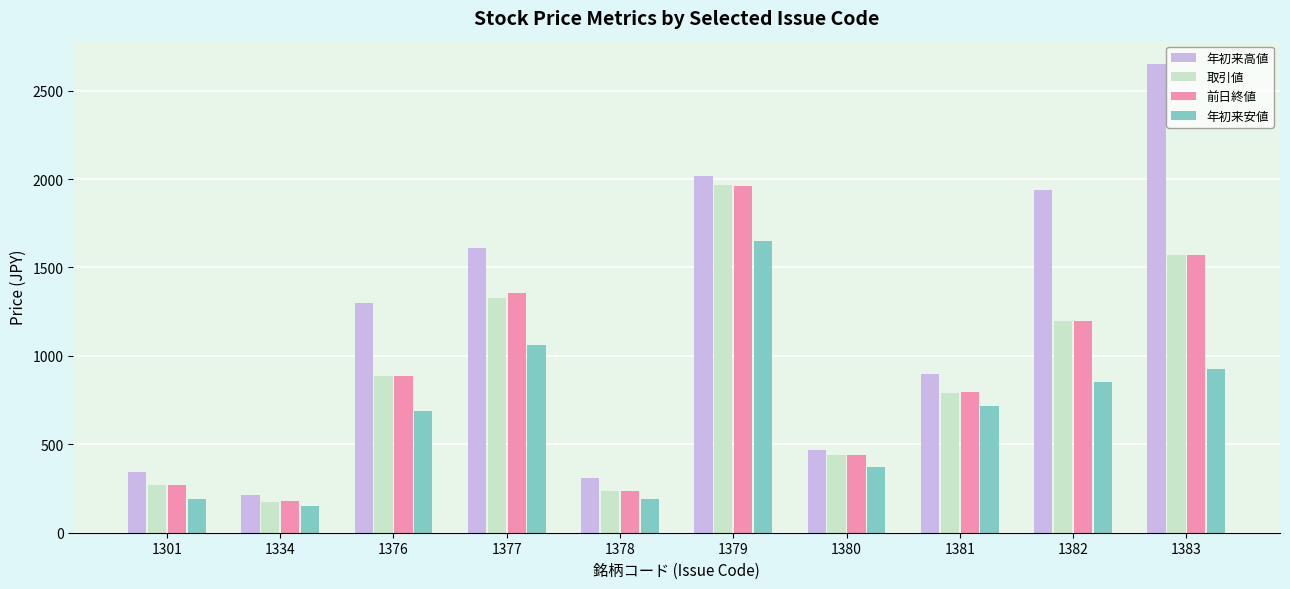

Which series changed the most between 1378 and 1383?

年初来高値